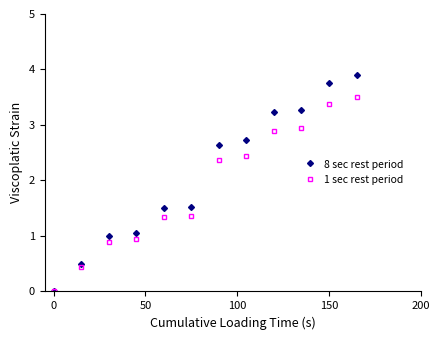

What is the highest value of the 1 sec rest period series?

3.5